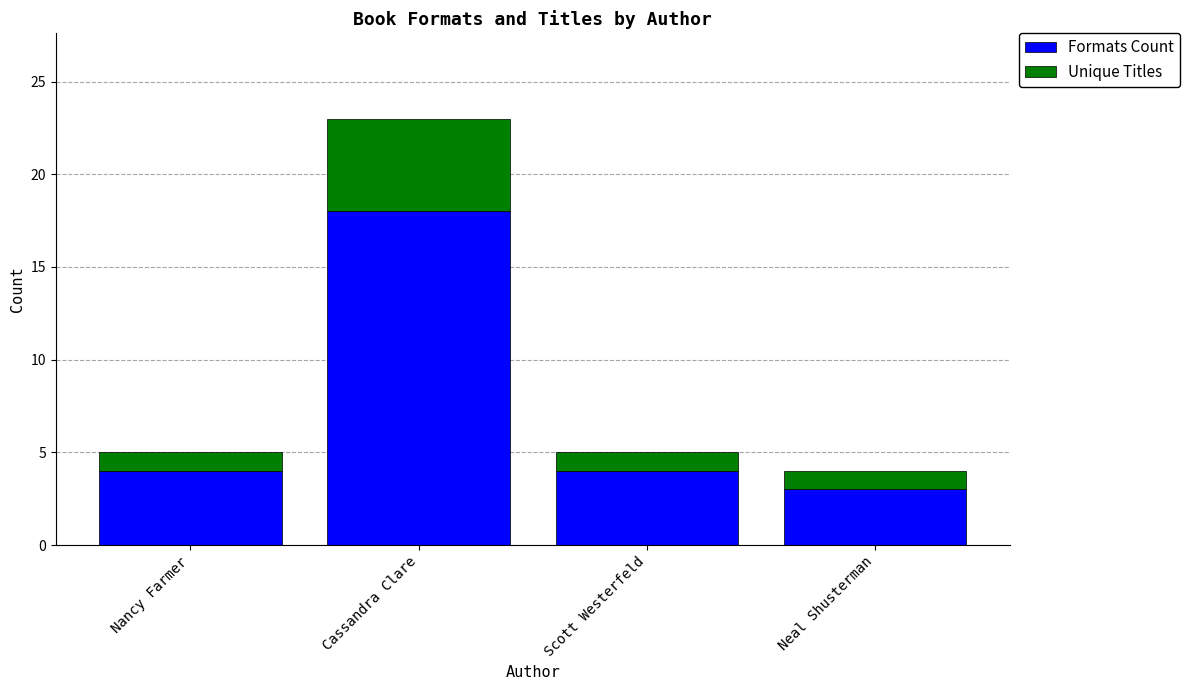

Is it true that Formats Count equals 2 at Nancy Farmer?

False